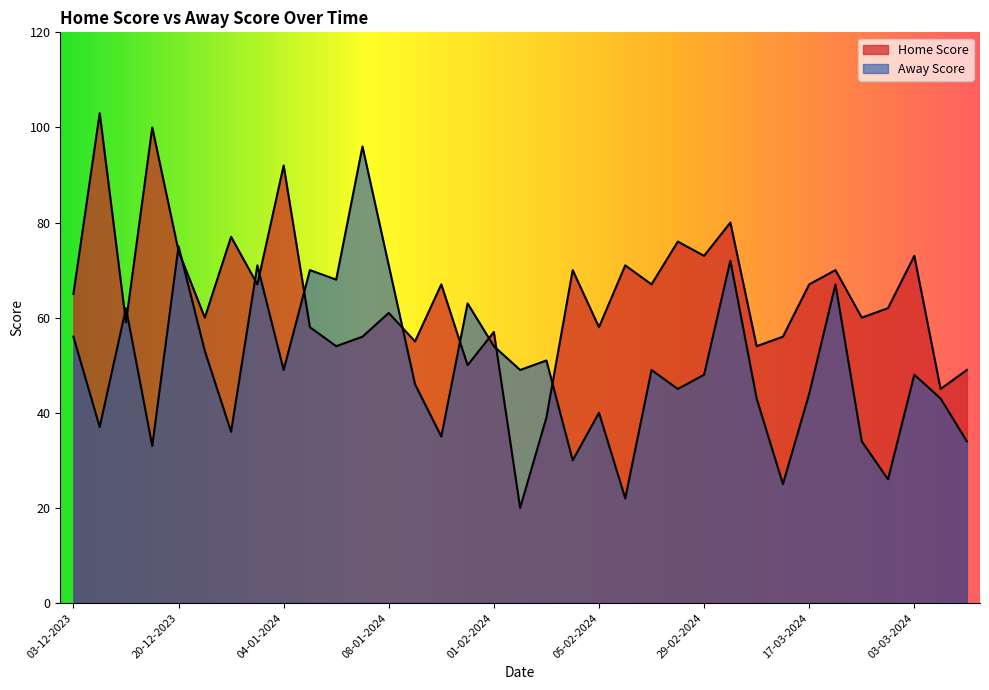

At which category does Home Score reach its first local peak?

10-12-2023